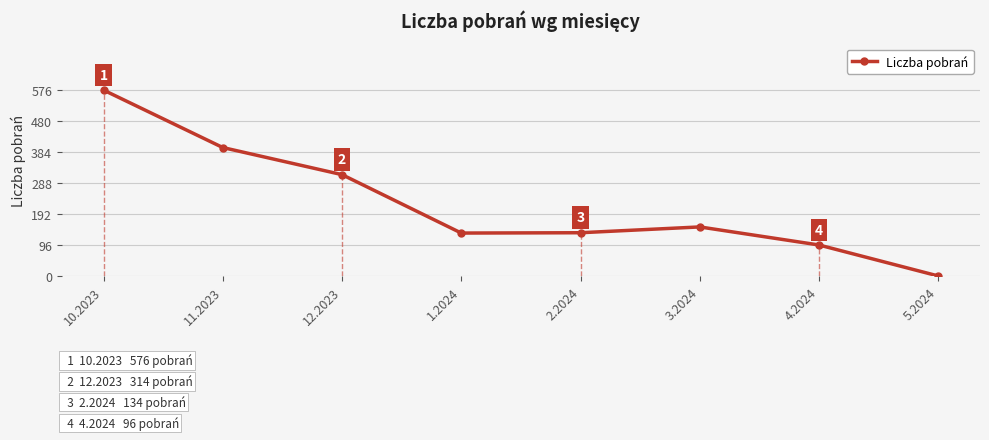

List the labels in order of value, smallest first.

5.2024, 4.2024, 1.2024, 2.2024, 3.2024, 12.2023, 11.2023, 10.2023